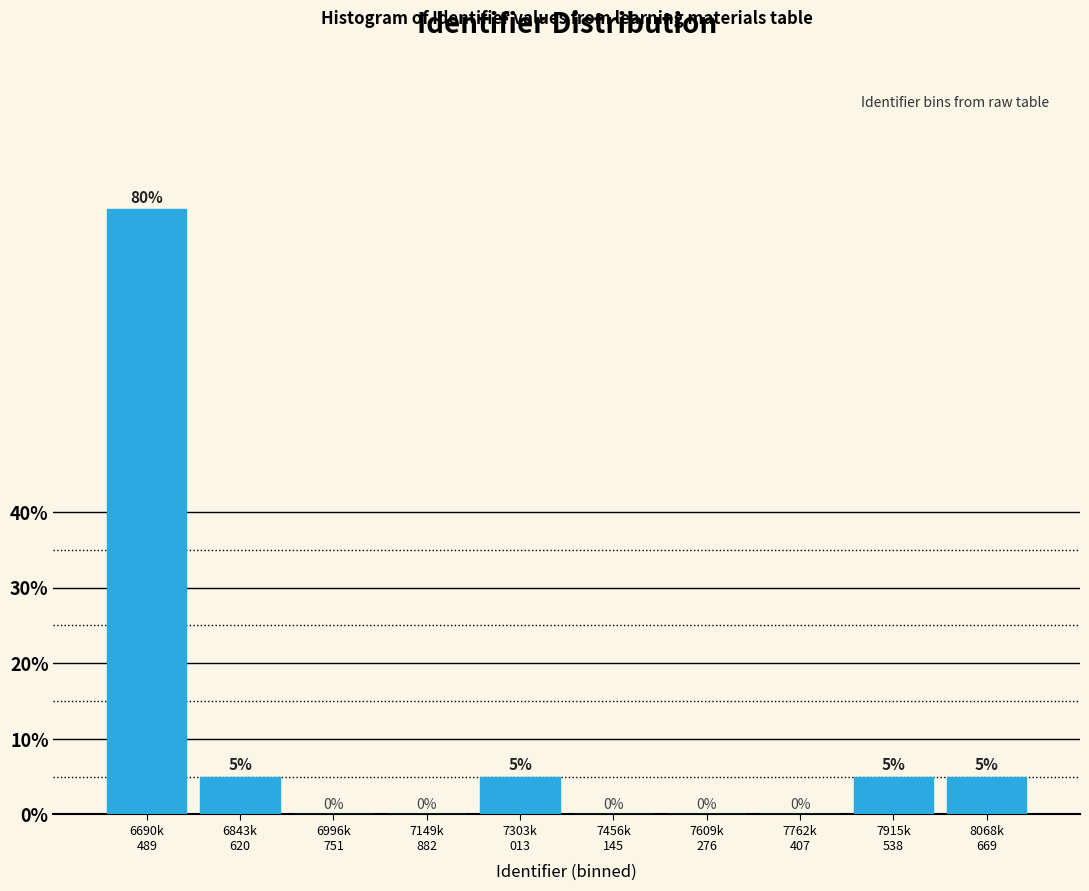

What is the maximum value shown in the chart?

80